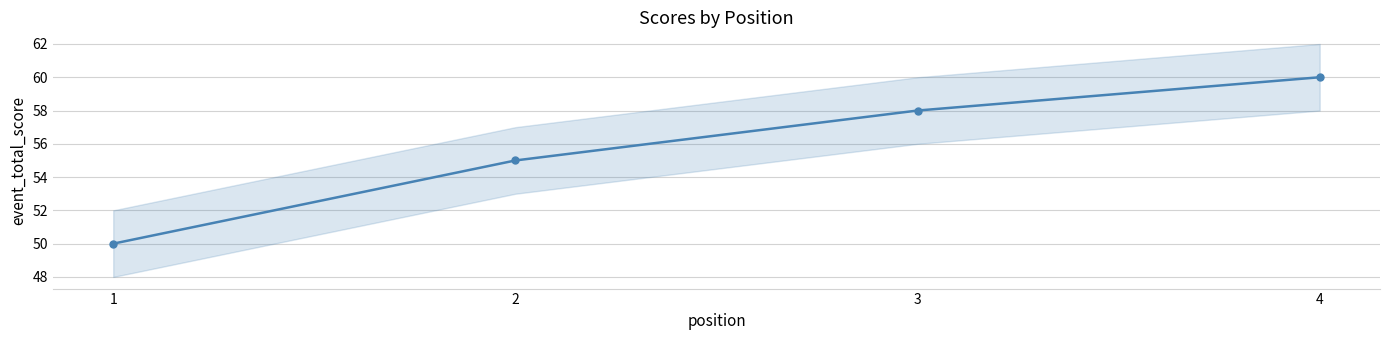

Between 4 and 1, which is larger?

4